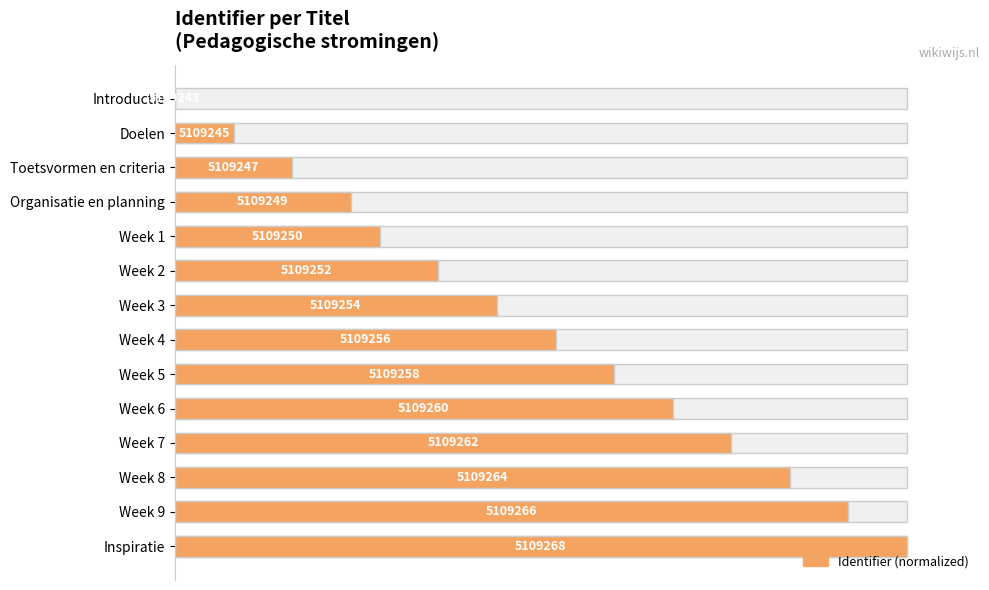

Count the number of values greater than 52.

6